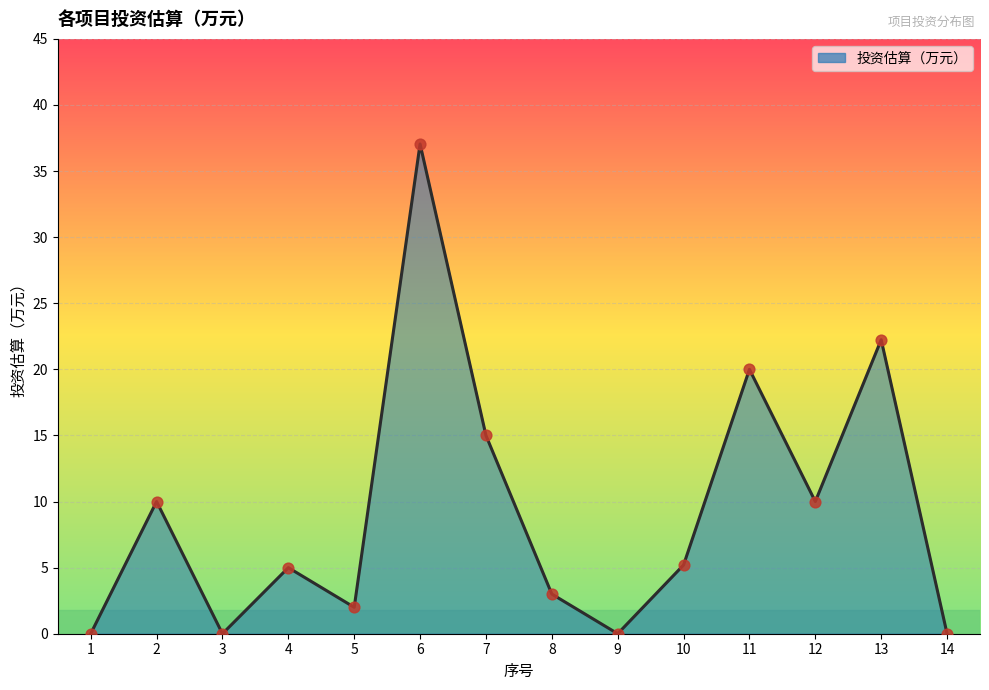

What is the change in value from 3 to 4?

+5.0